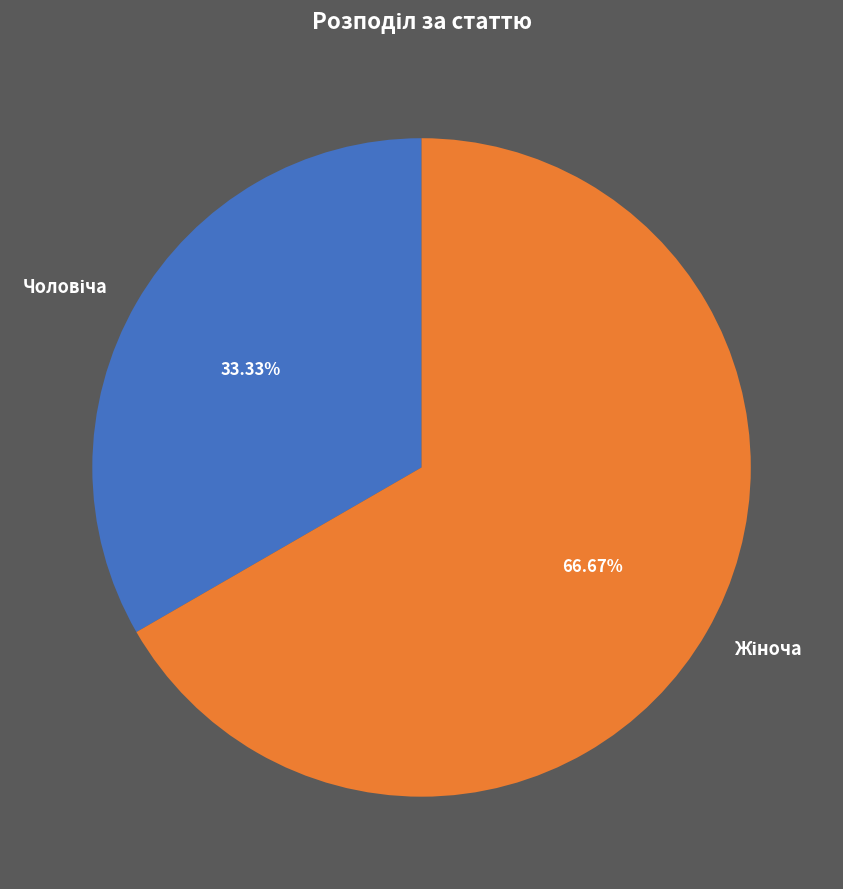

Does any single category account for the majority?

Yes